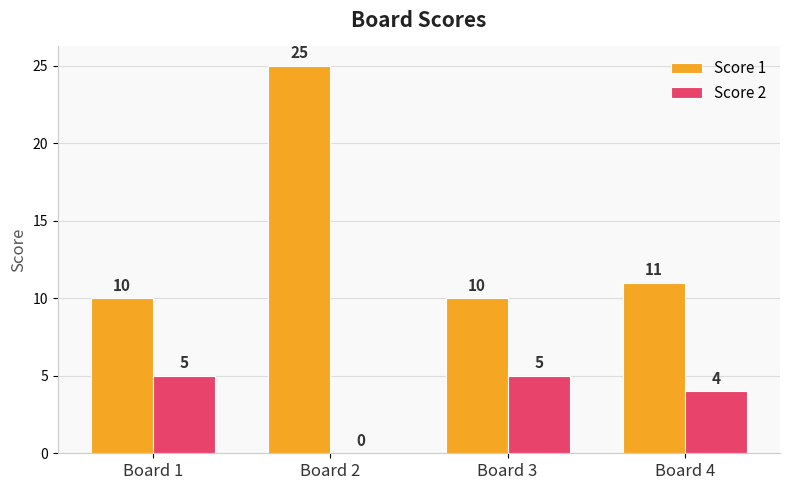

The Score 2 series shows 3 at Board 3. True or false?

False